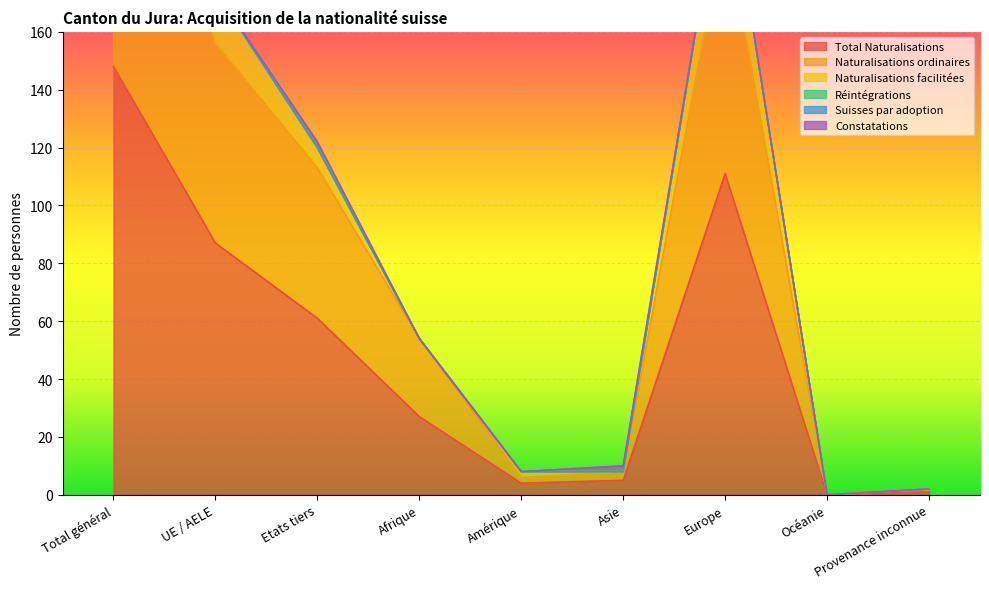

What are all the series names shown in the legend?

Total Naturalisations, Naturalisations ordinaires, Naturalisations facilitées, Réintégrations, Suisses par adoption, Constatations